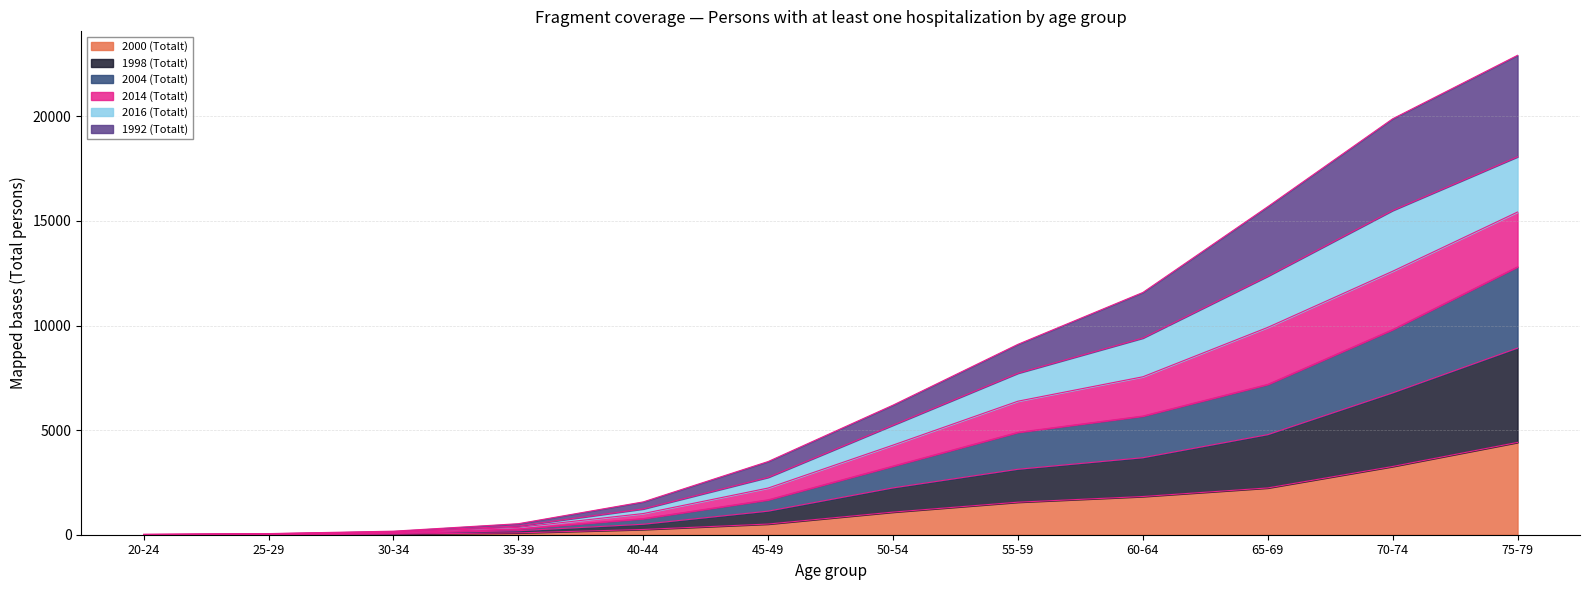

At which category is the sum across all series the highest?

75-79